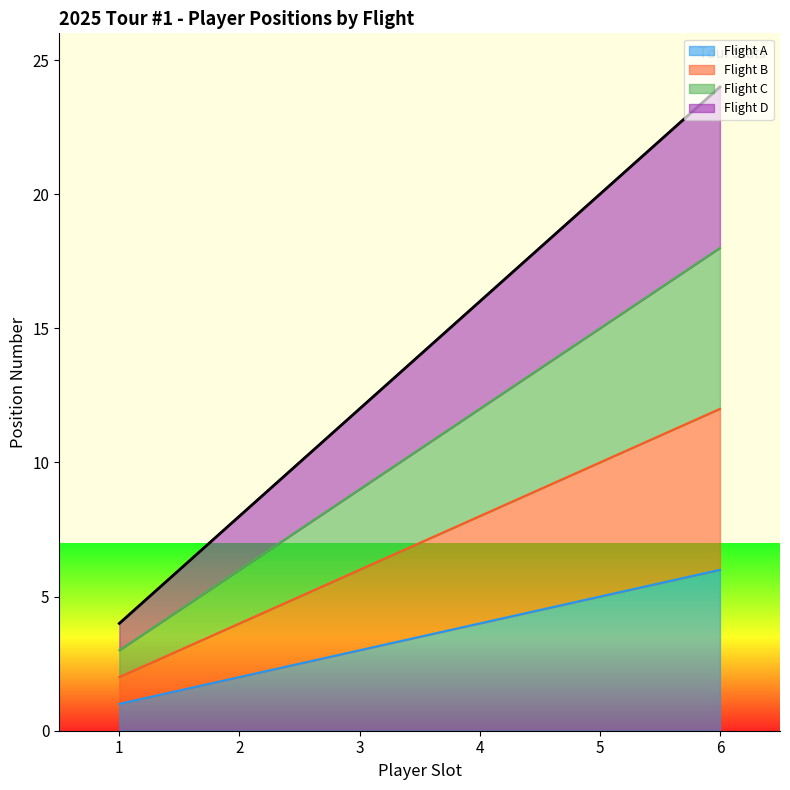

What is the difference between the maximum and minimum values in the Flight C series?

15